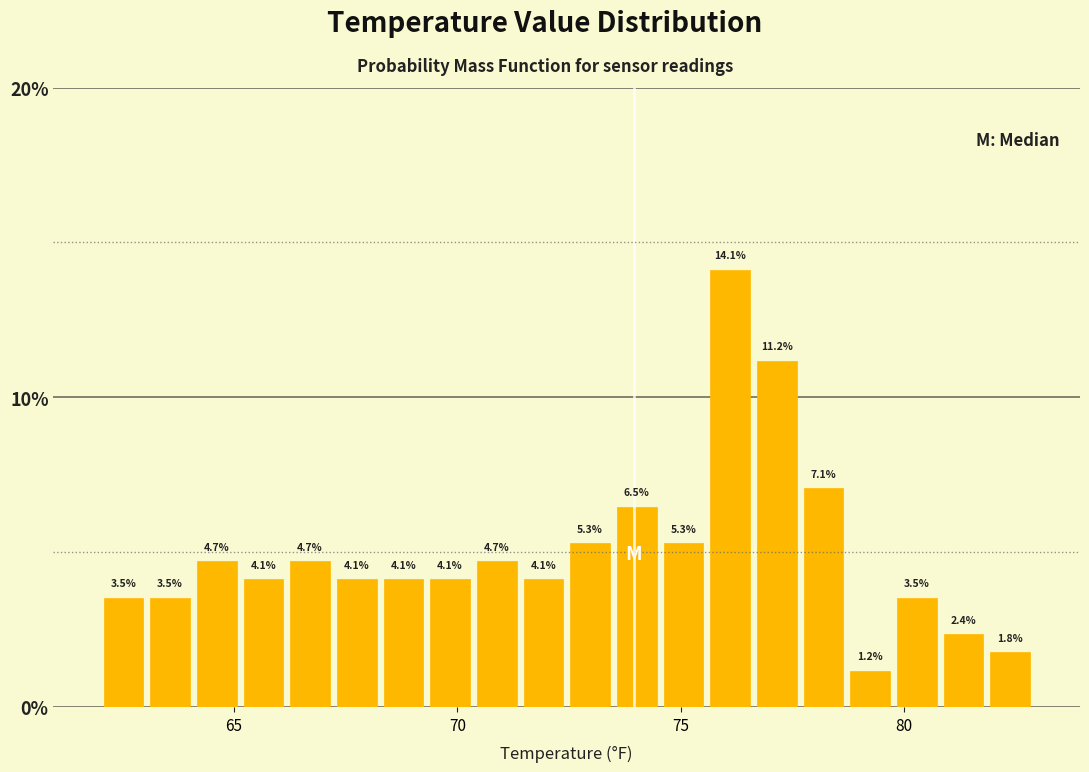

Read against the x-axis, roughly where is the centre of the tallest bar?

76.0